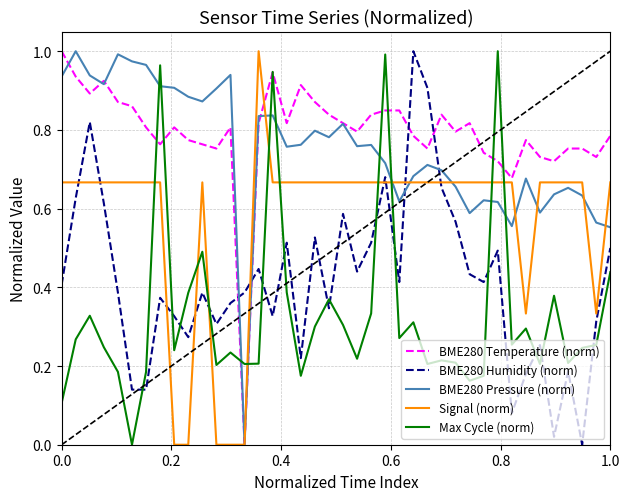

How many categories are shown in the chart?

40